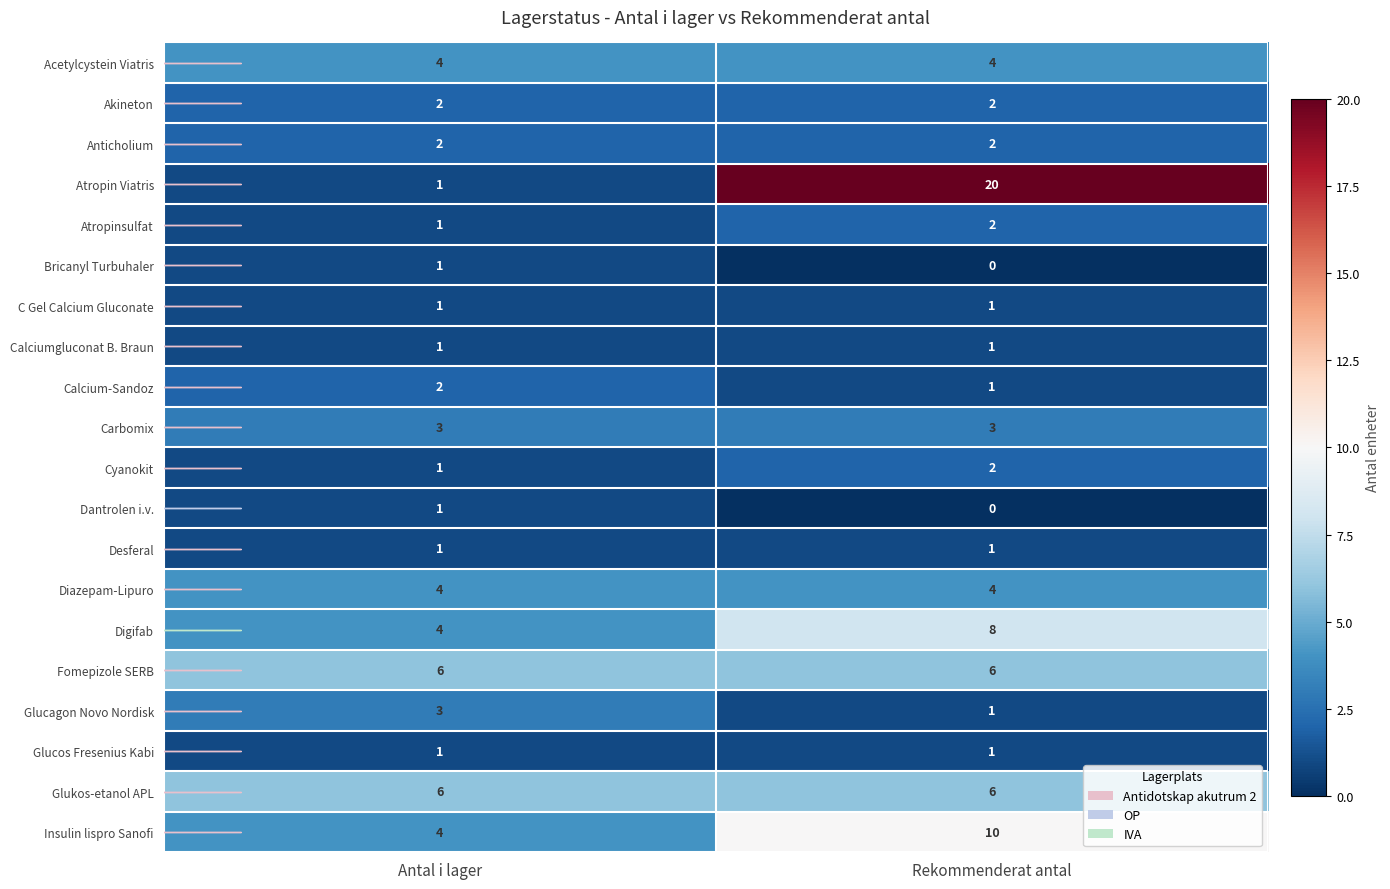

Is it true that Digifab equals 8 at Rekommenderat antal?

True